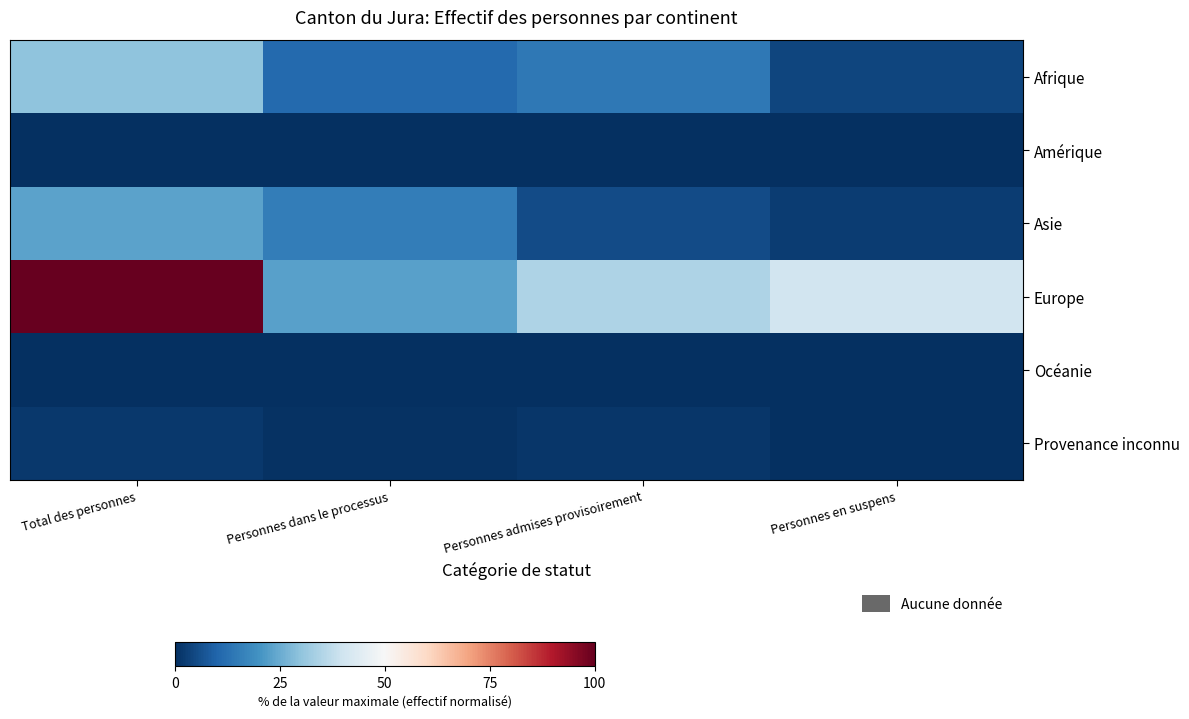

Rank the series at Personnes dans le processus from highest to lowest value.

Europe, Asie, Afrique, Provenance inconnu, Amérique, Océanie